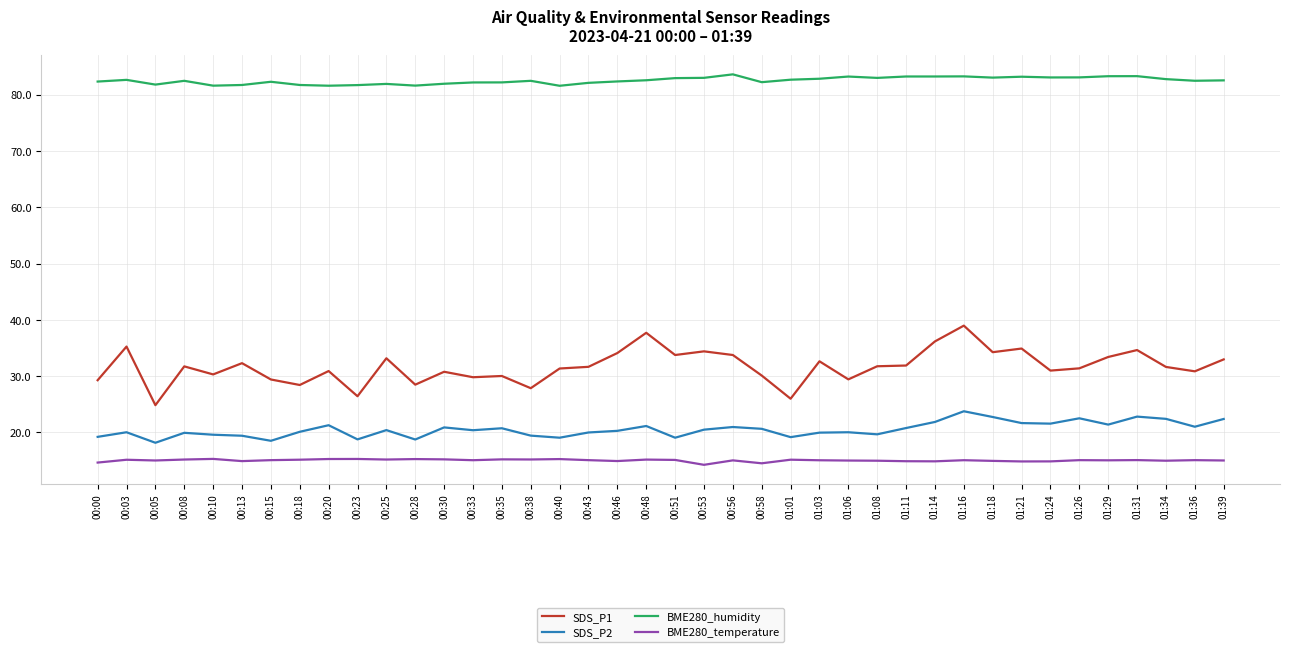

Where is the first local minimum for SDS_P1?

00:05